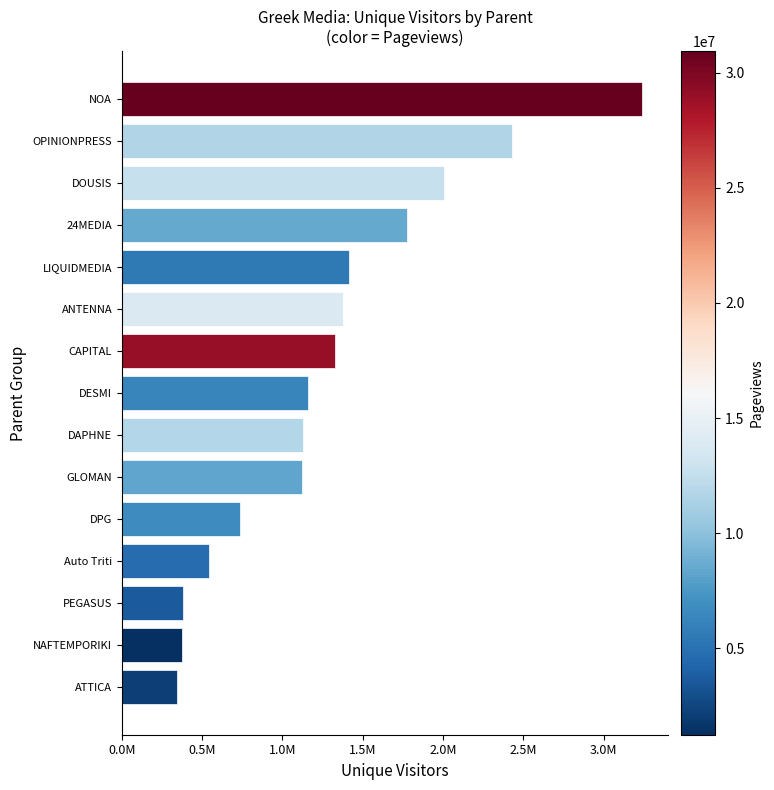

Are the bars horizontal?

Yes